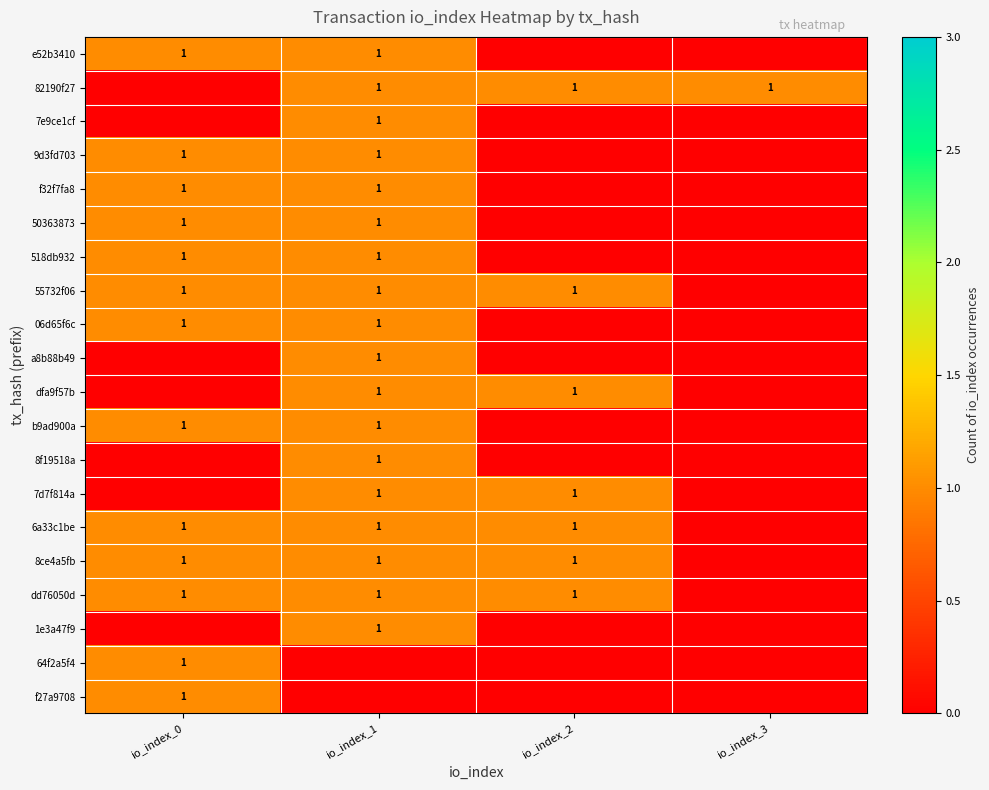

Is it true that dd76050d equals 2 at io_index_2?

False